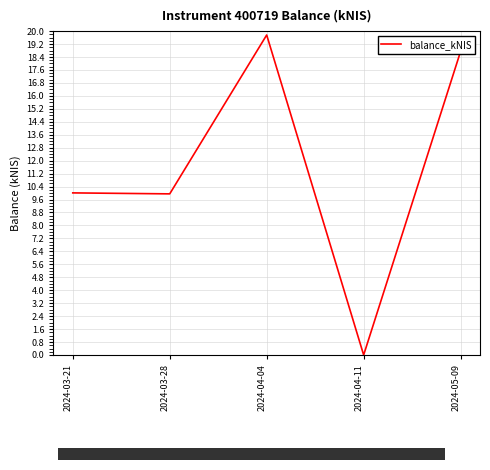

What position from the right is 2024-04-04?

3